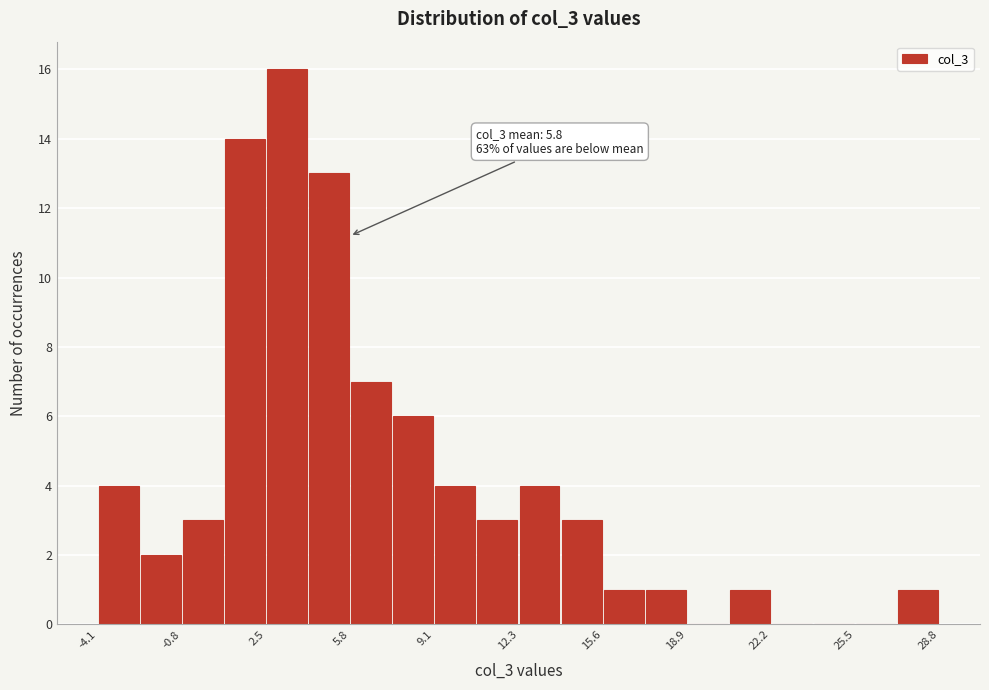

Read against the x-axis, roughly where is the centre of the tallest bar?

3.5